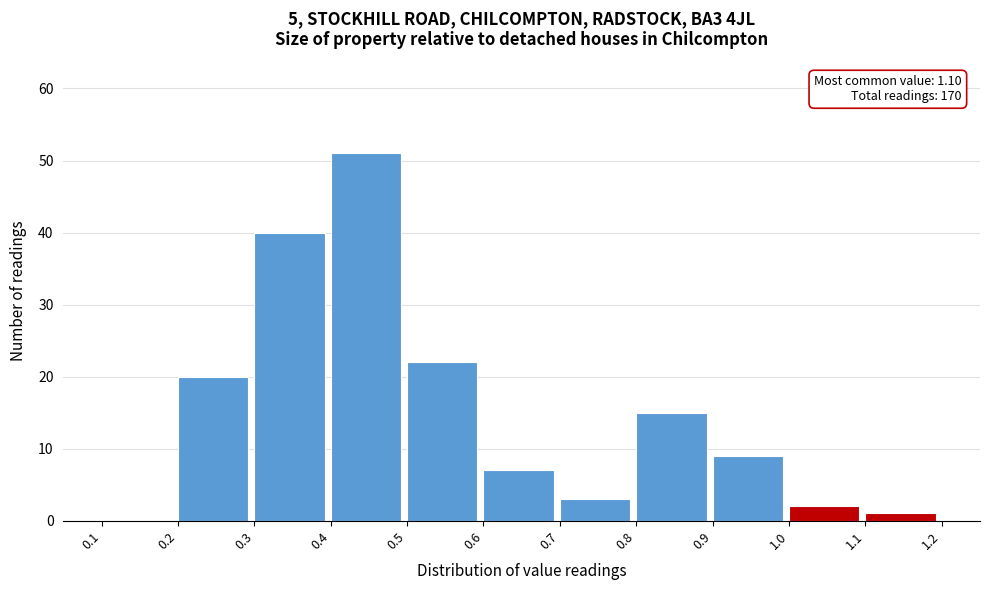

Which range on the x-axis has the tallest bar?

0.4 to 0.5